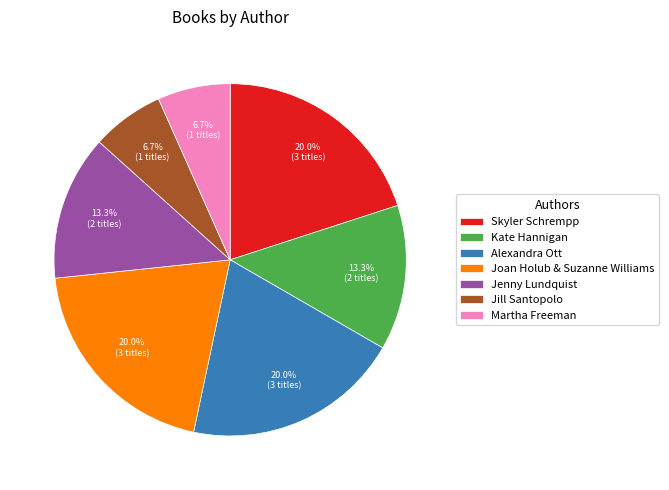

To the nearest percent, what is the average slice percentage?

14%